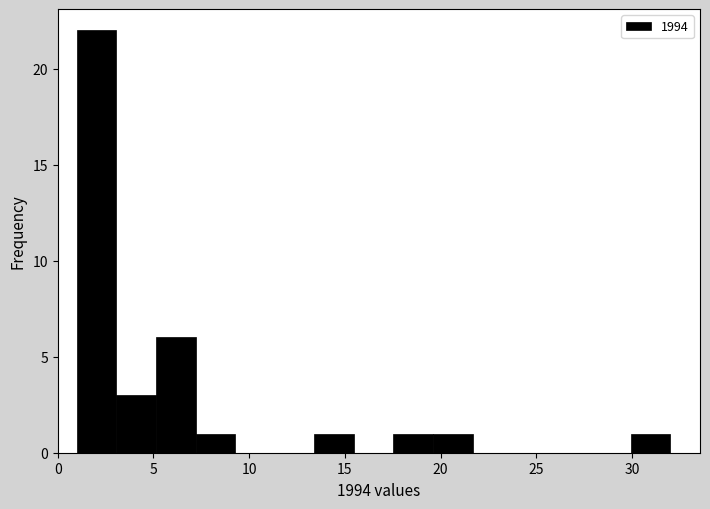

Reading left to right, list every bar in this chart as the range it spans on the x-axis followed by its height. Neither the bar edges nor the heights are printed on the chart, so give them approximately, as read against the axes.

1.0 to 3.0: 22
3.0 to 5.0: 3
5.0 to 7.0: 6
7.0 to 9.5: 1
9.5 to 11.5: 0
11.5 to 13.5: 0
13.5 to 15.5: 1
15.5 to 17.5: 0
17.5 to 19.5: 1
19.5 to 21.5: 1
21.5 to 23.5: 0
23.5 to 26.0: 0
26.0 to 28.0: 0
28.0 to 30.0: 0
30.0 to 32.0: 1